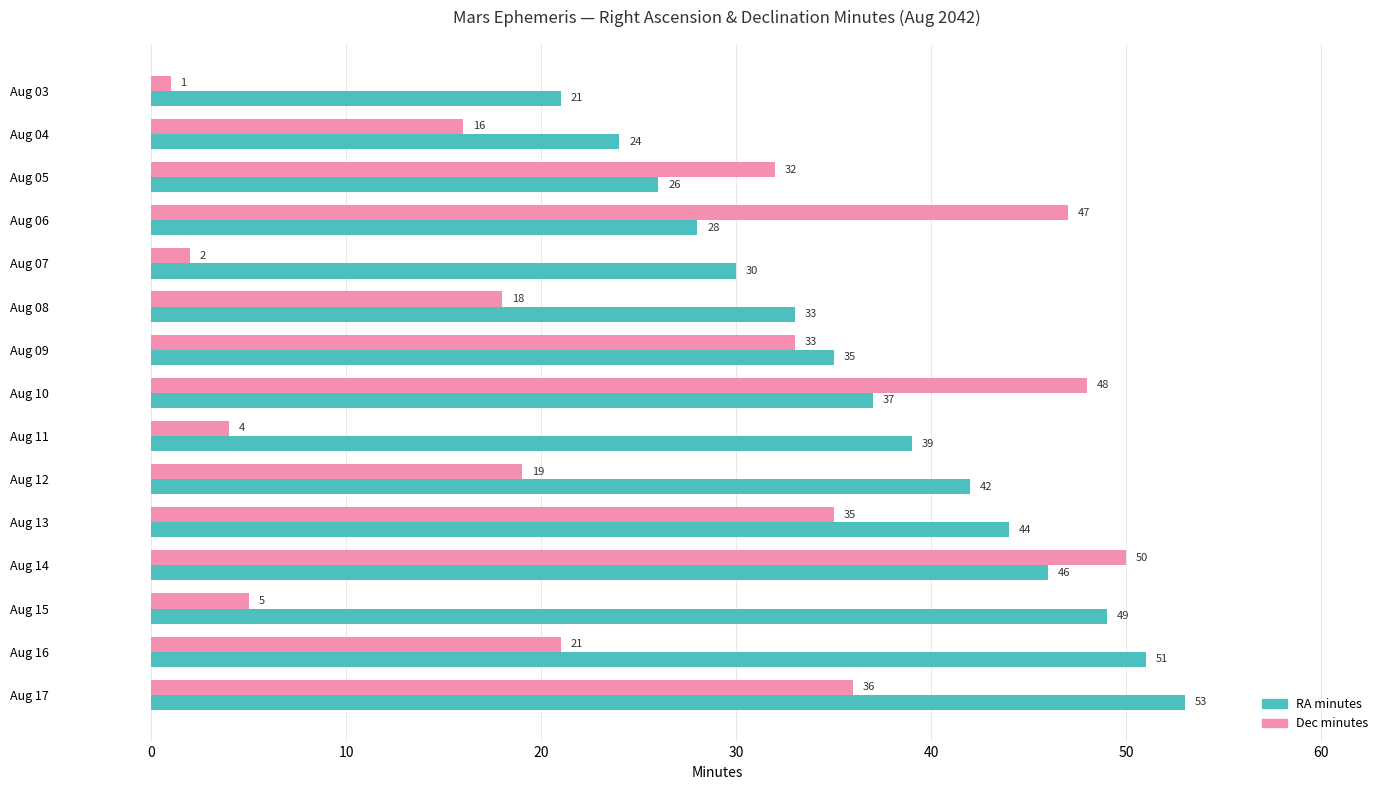

What value does the Dec minutes series have at Aug 13, to the nearest 5?

35